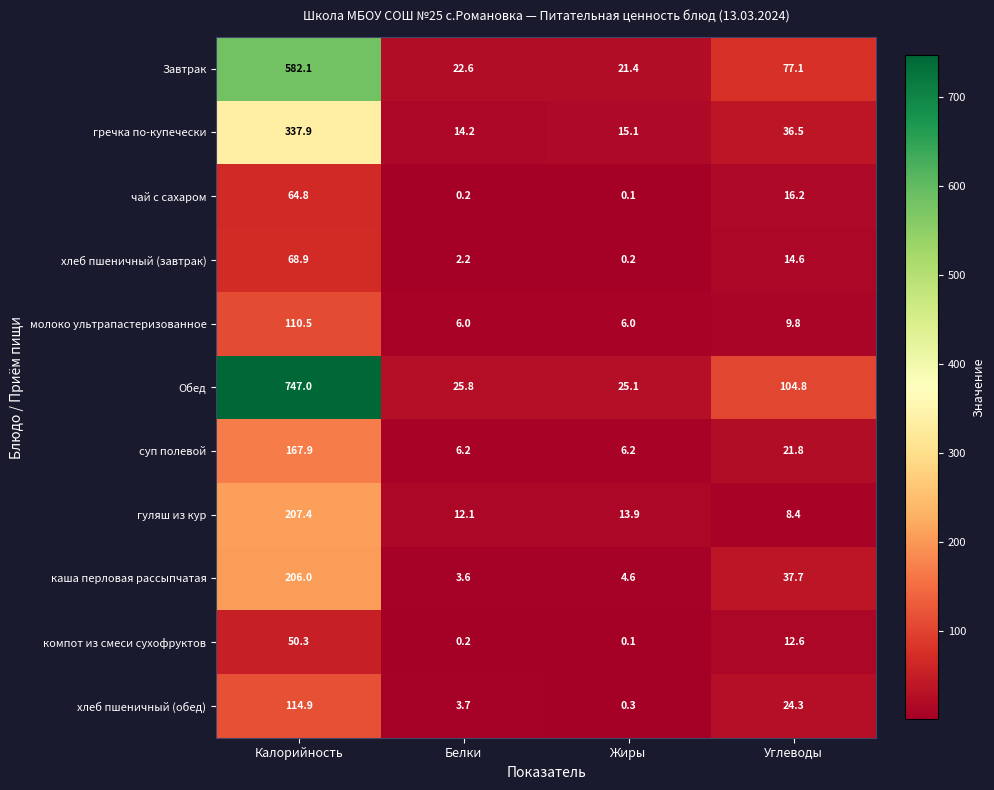

At Углеводы, list the series in order from smallest to largest.

гуляш из кур, молоко ультрапастеризованное, компот из смеси сухофруктов, хлеб пшеничный (завтрак), чай с сахаром, суп полевой, хлеб пшеничный (обед), гречка по-купечески, каша перловая рассыпчатая, Завтрак, Обед